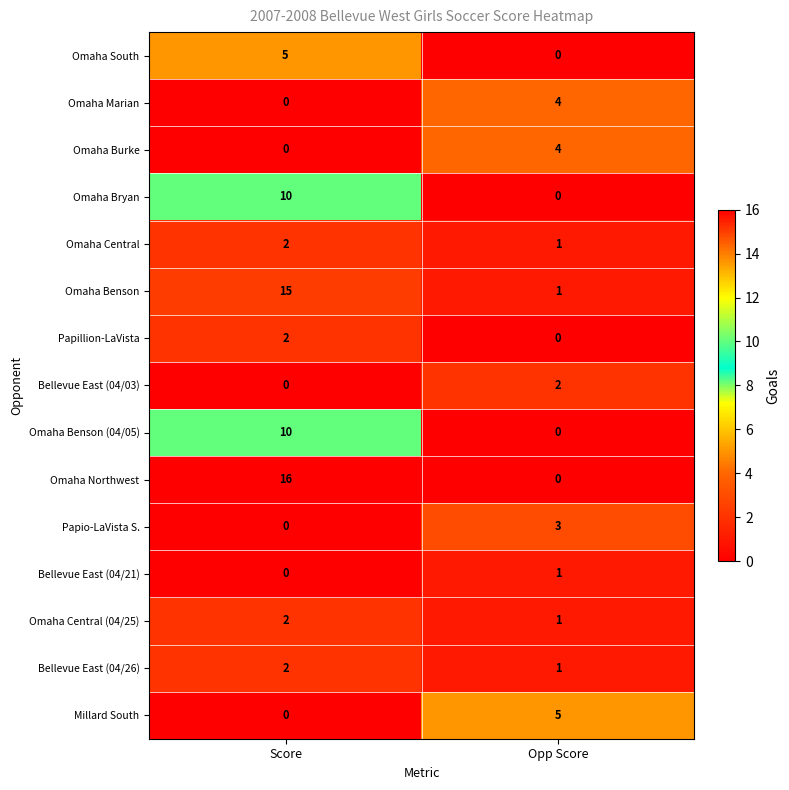

Which category has the highest value across all series?

Score